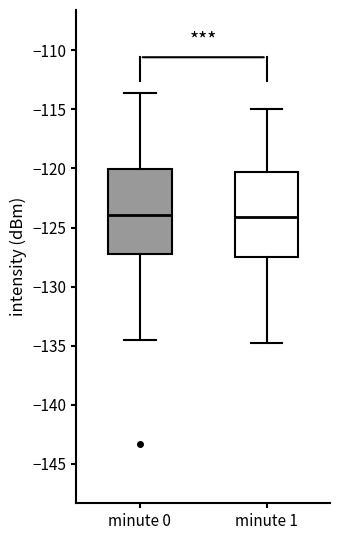

Reading left to right, read every box against the y-axis: the position of its median line, the range the box covers, and the ends of its whiskers. The values are not printed on the chart, so give them approximately, as read against the axis.

minute 0: median -124.0, box -127.5 to -120.0, whiskers -134.5 to -113.5
minute 1: median -124.0, box -127.5 to -120.5, whiskers -135.0 to -115.0